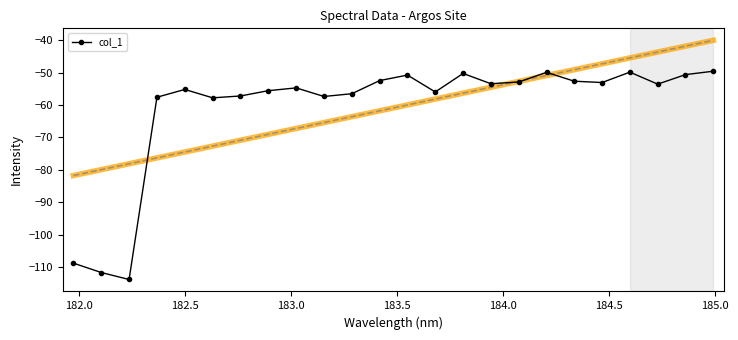

True or false: col_1 has more than 0 interior local peaks.

True